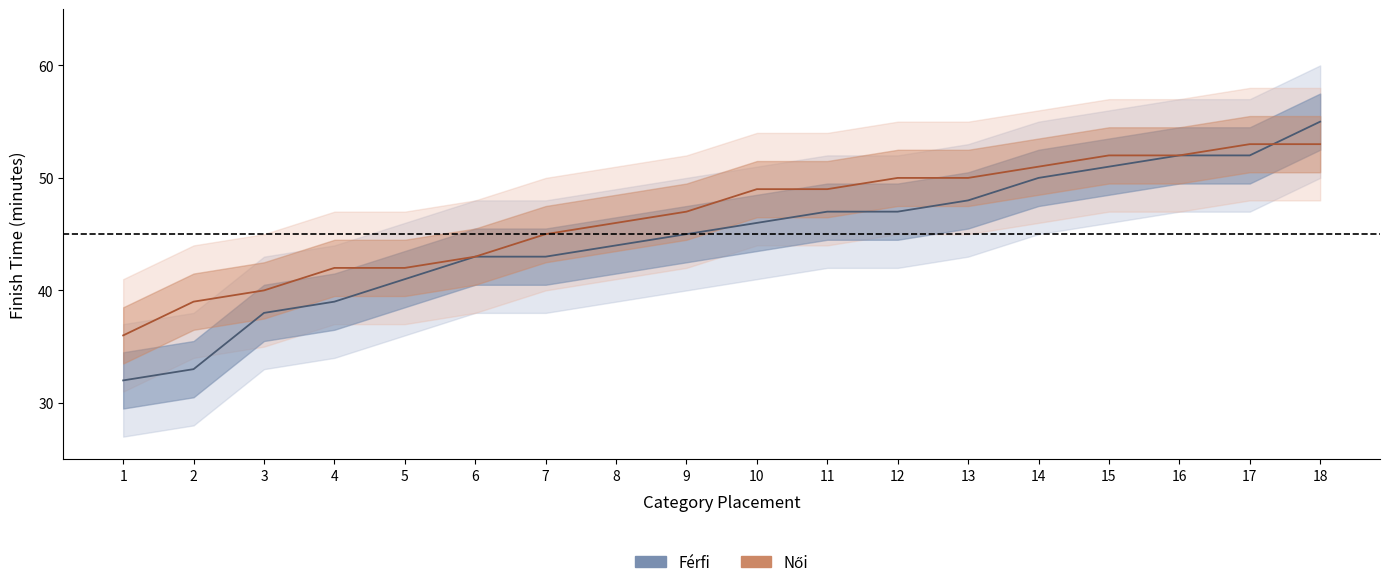

At which label is Férfi closest to 43?

6